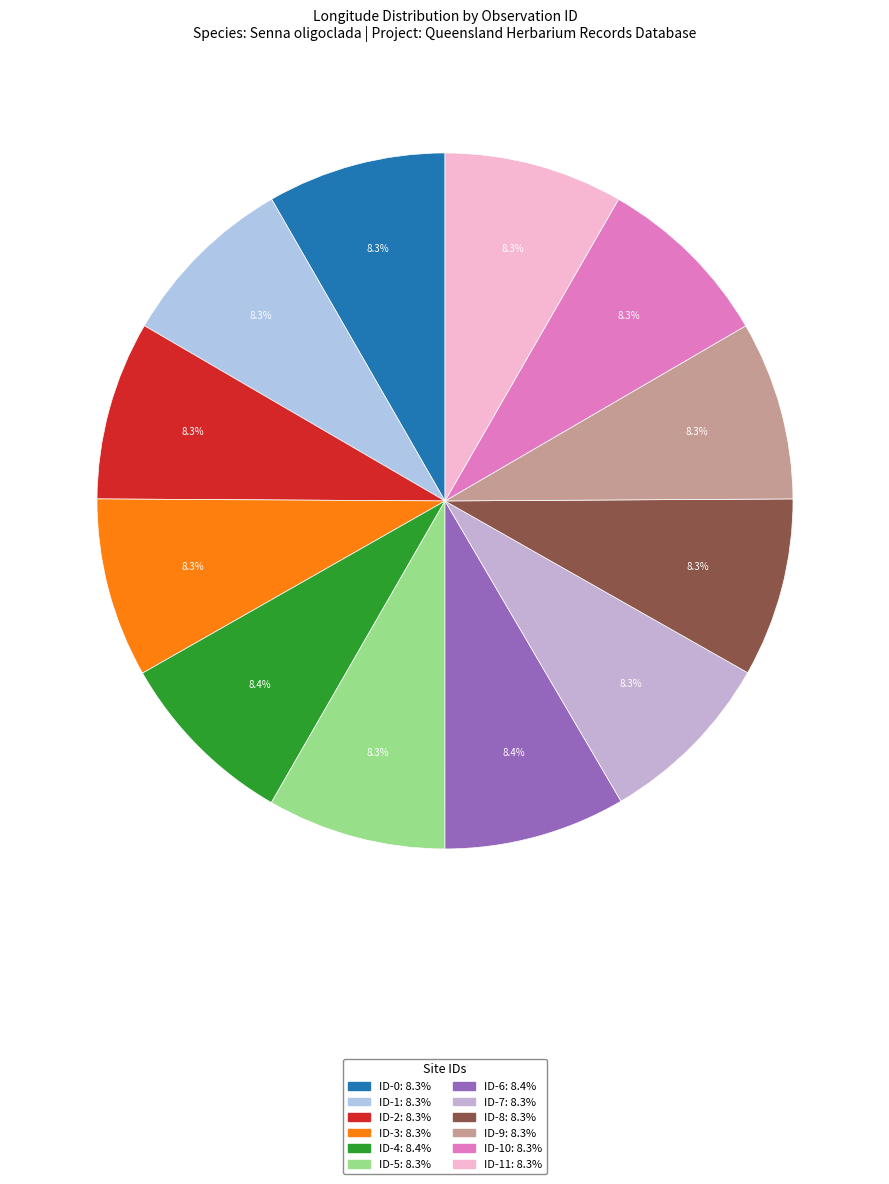

How many slices are in this pie chart?

12